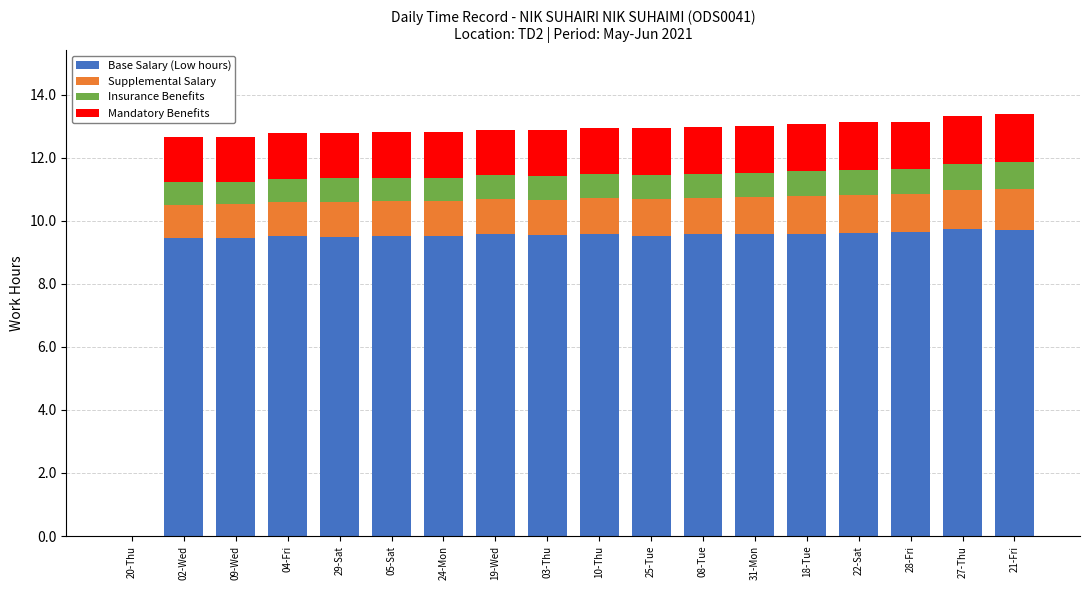

What is the highest value of the Base Salary (Low hours) series?

9.7